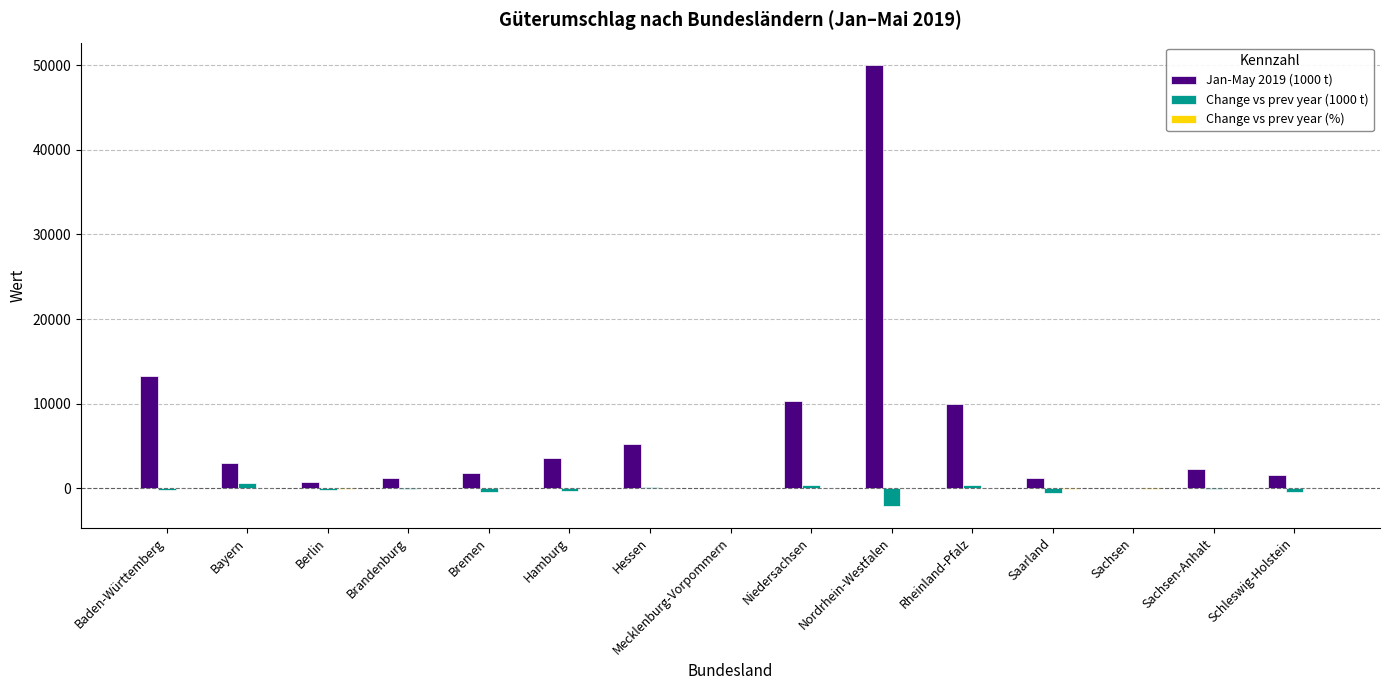

Between Bremen and Niedersachsen, which series saw the biggest shift?

Jan-May 2019 (1000 t)